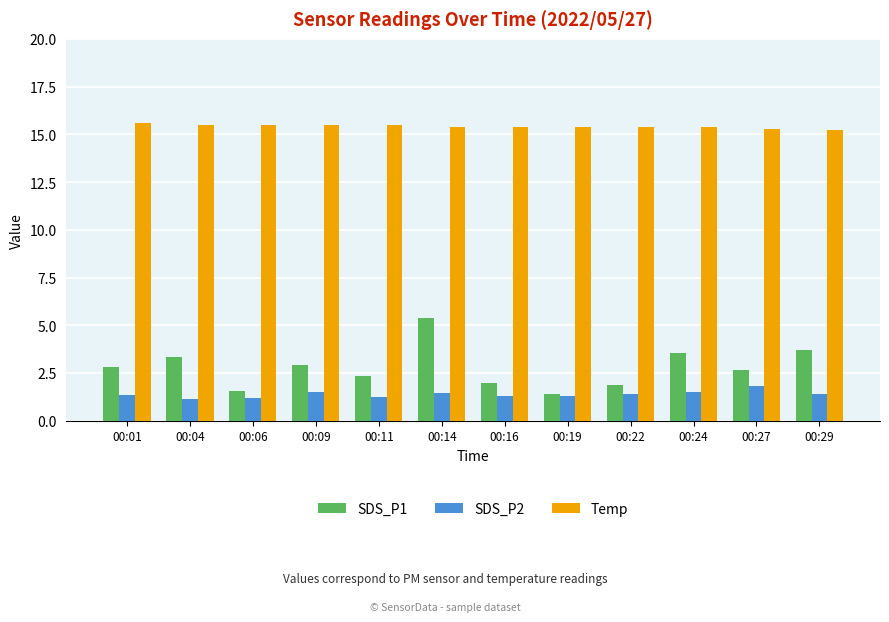

The value of Temp at 00:14 is 5.5. True or false?

False